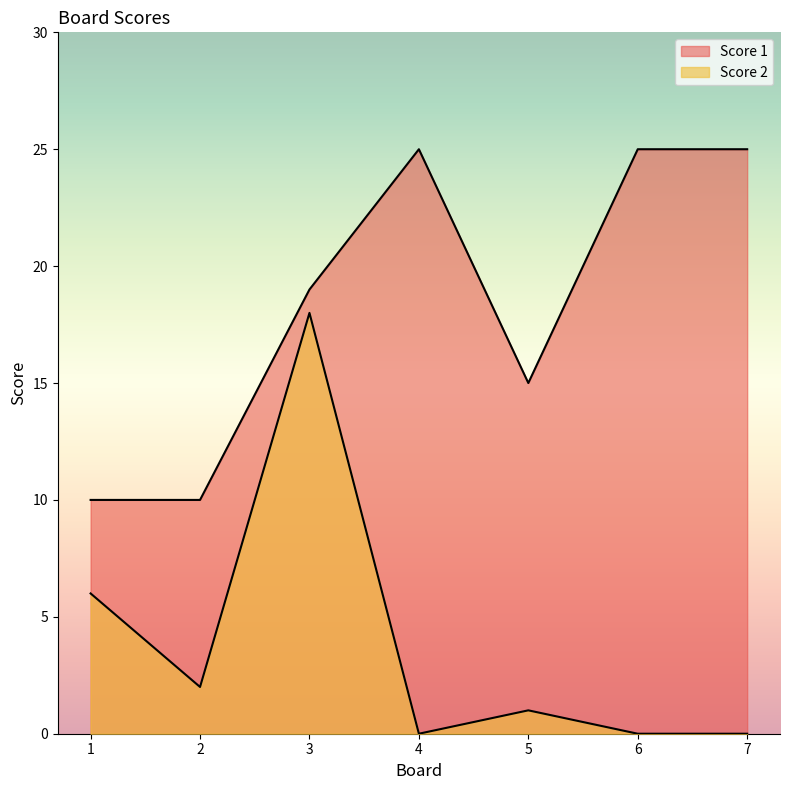

Reading left to right, extract all data points from this chart.

Score 2: 1=6	2=2	3=18	4=0	5=1	6=0	7=0
Score 1: 1=10	2=10	3=19	4=25	5=15	6=25	7=25